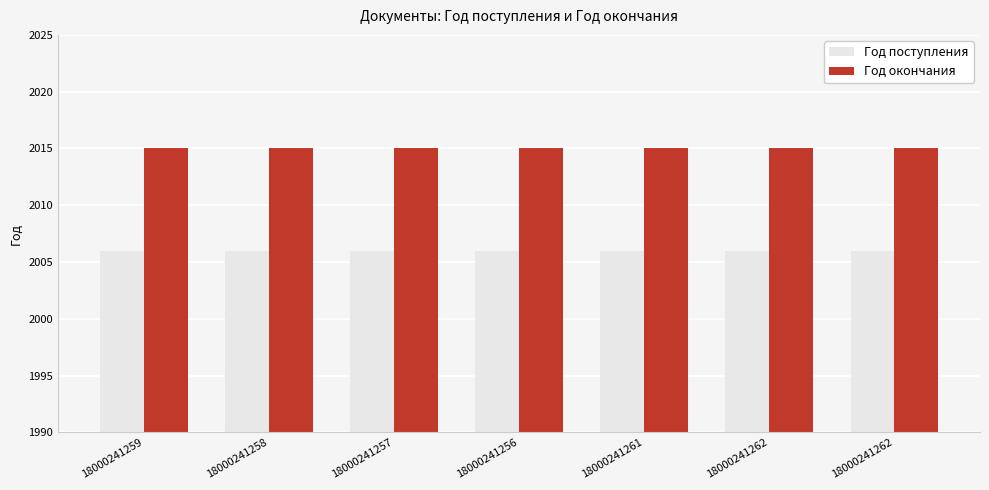

Count the number of categories in the chart.

7